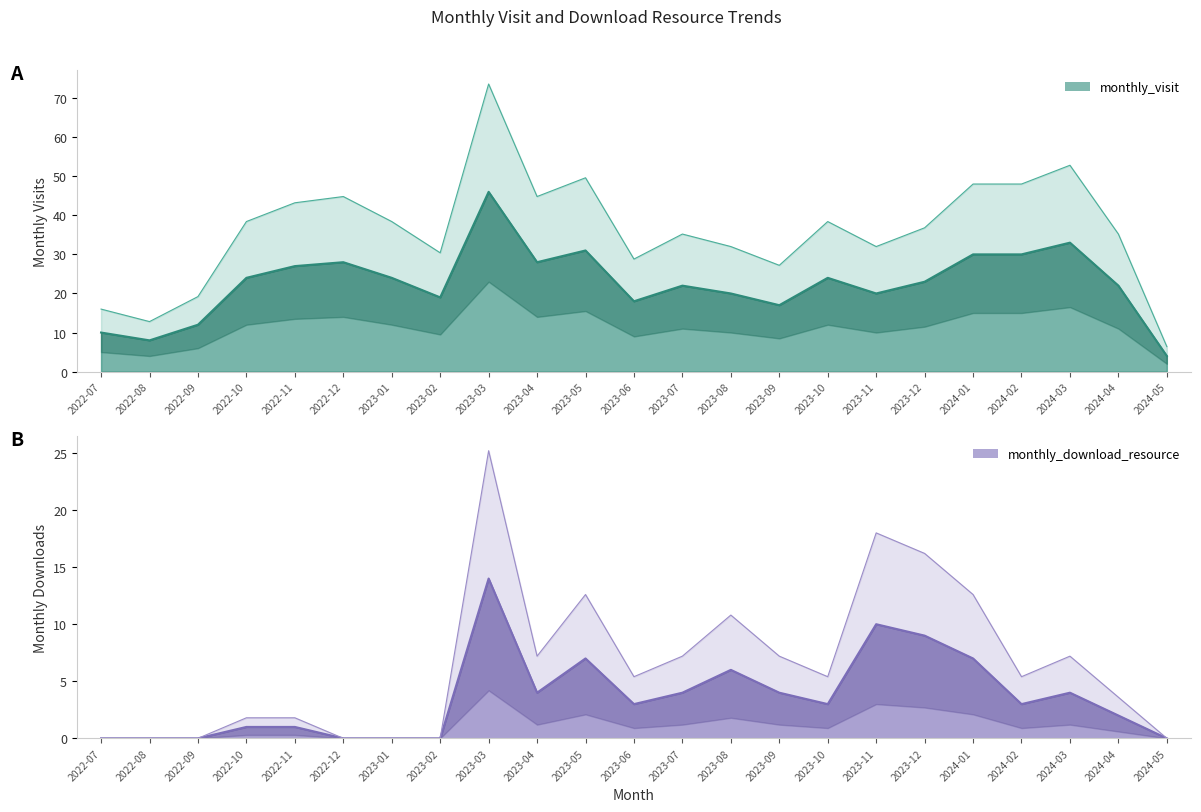

How many lines are shown in the chart?

2